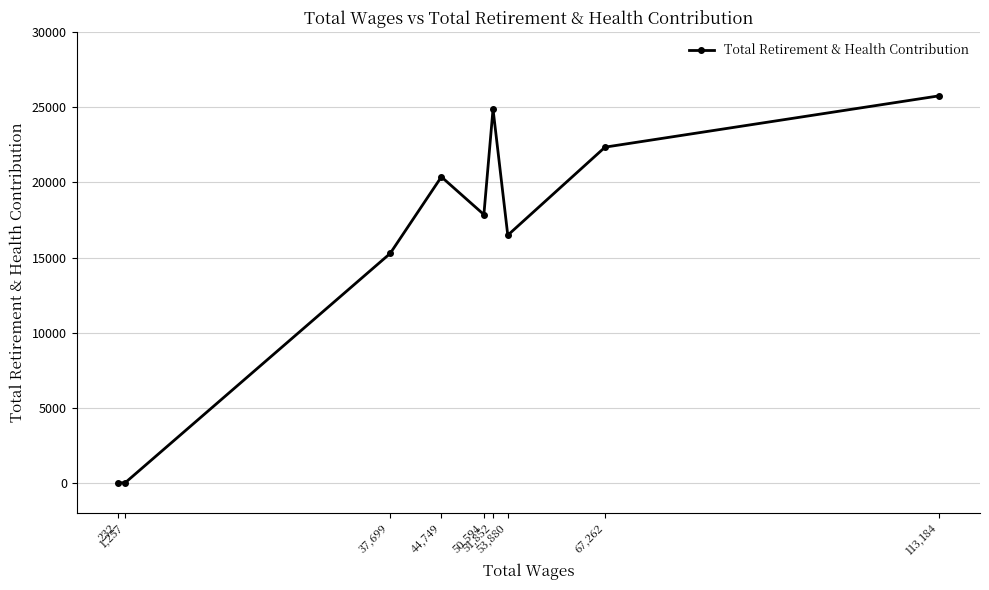

The value at 1,257 is -10059. True or false?

False